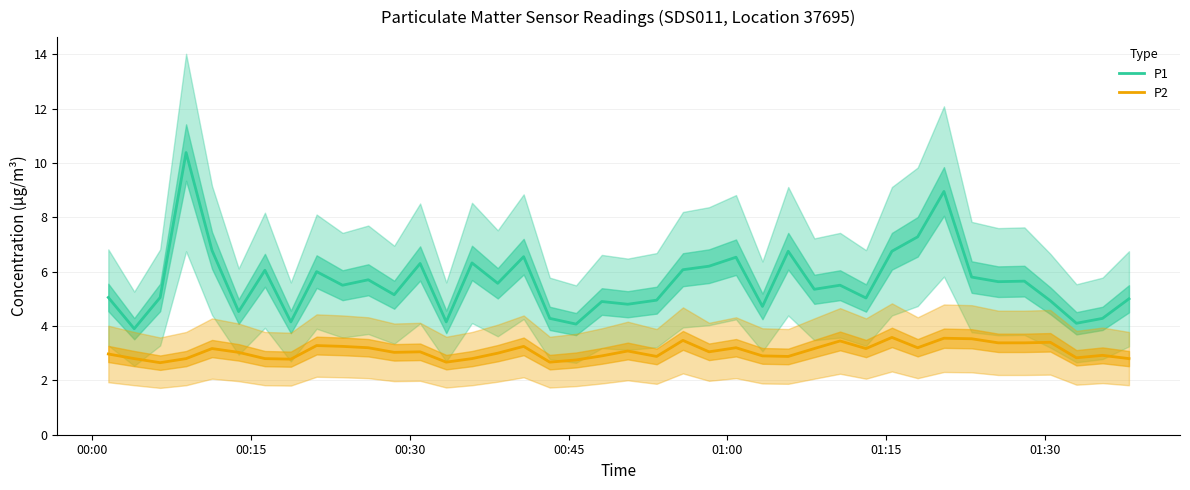

True or false: P1 and P2 cross at least once.

False